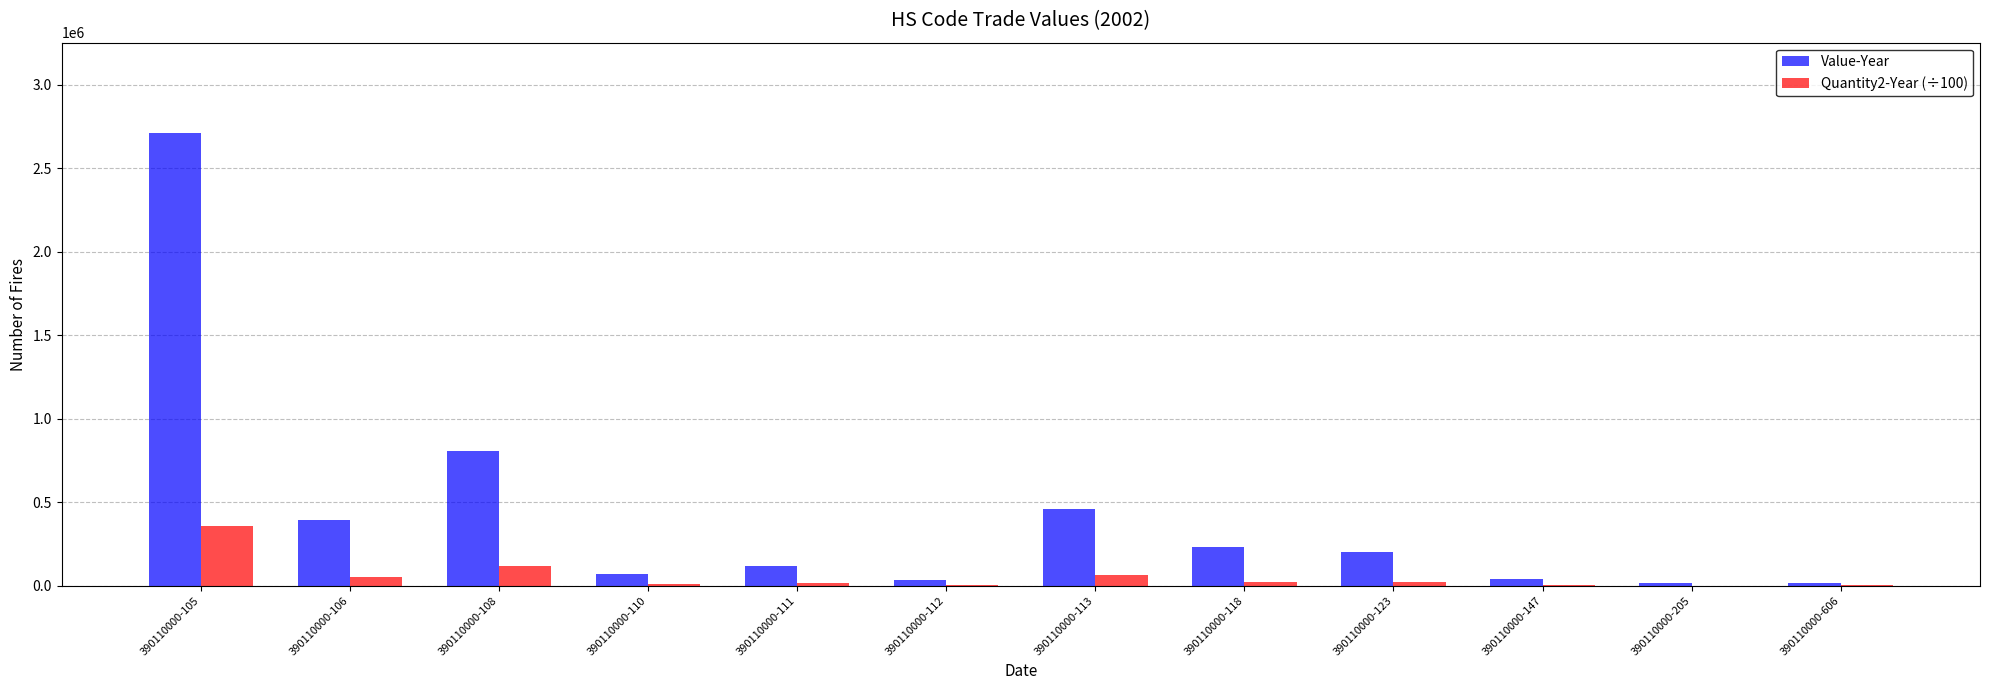

What is the total value across all series at 390110000-111?

130278.0